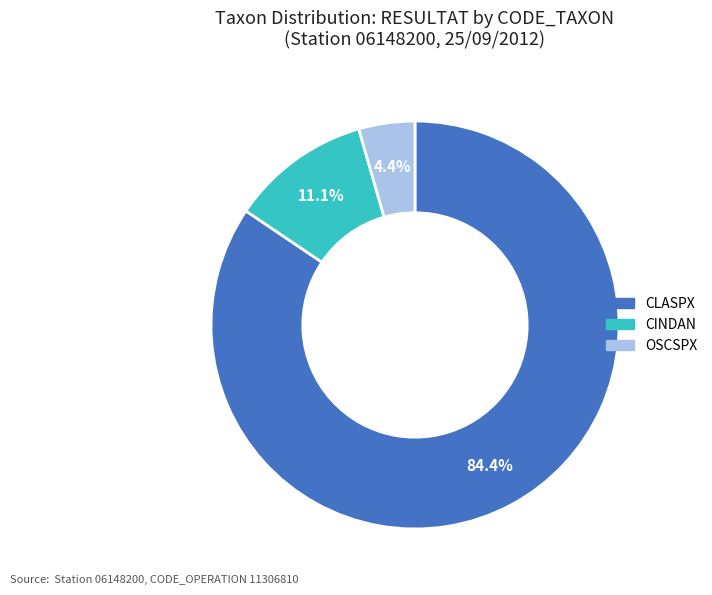

How many segments does this pie chart have?

3